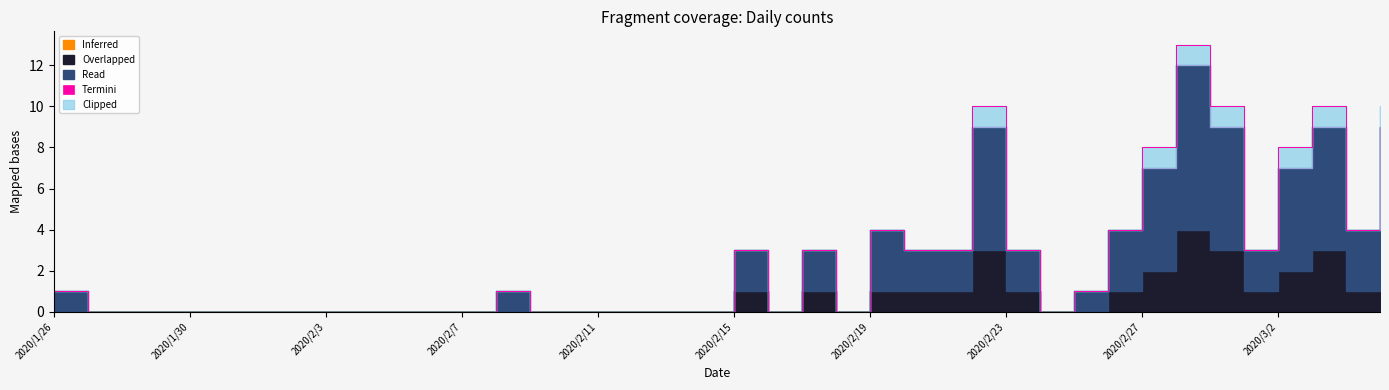

True or false: Overlapped has more than 2 points higher than both neighbors.

True